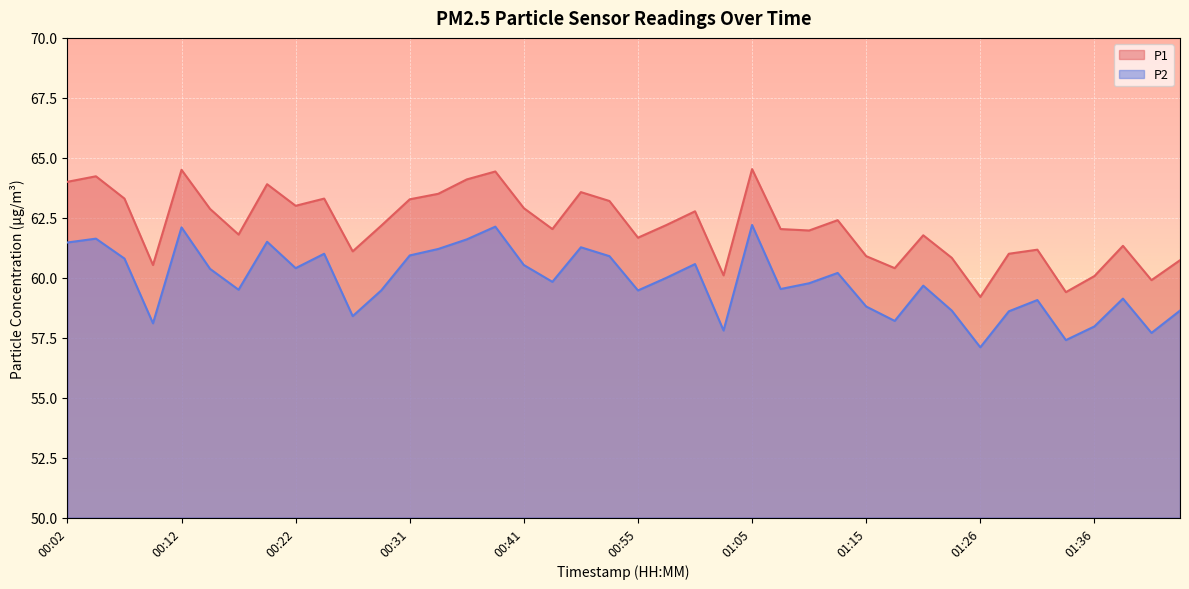

At which category is the sum across all series the highest?

01:05